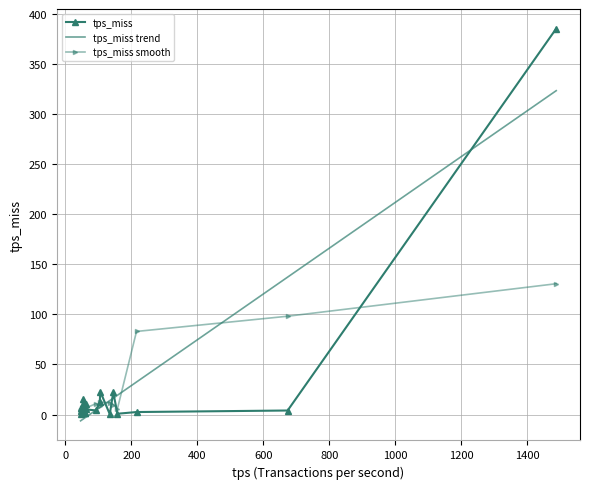

Rank the series by their maximum value, from lowest to highest.

tps_miss smooth, tps_miss trend, tps_miss